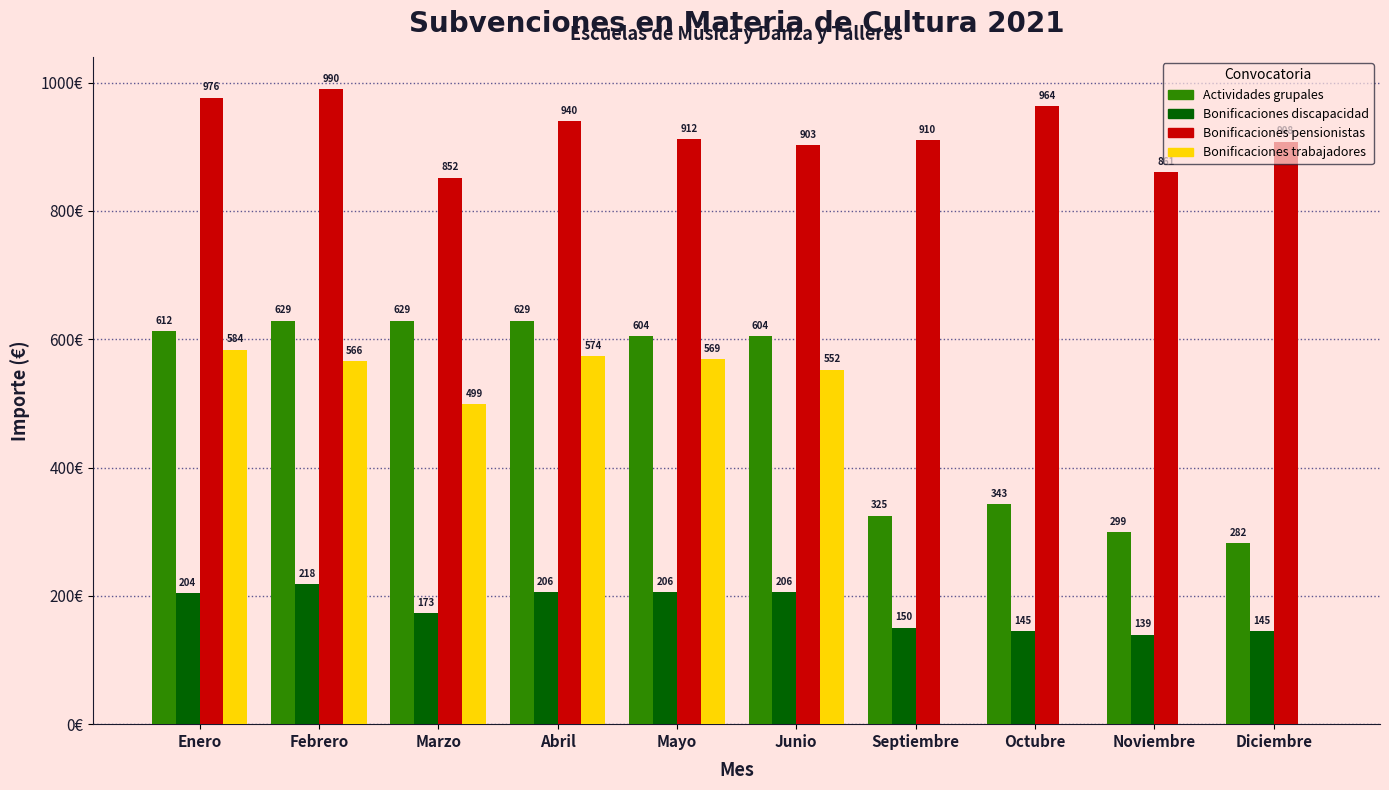

Which series has the largest total across all categories?

Bonificaciones pensionistas